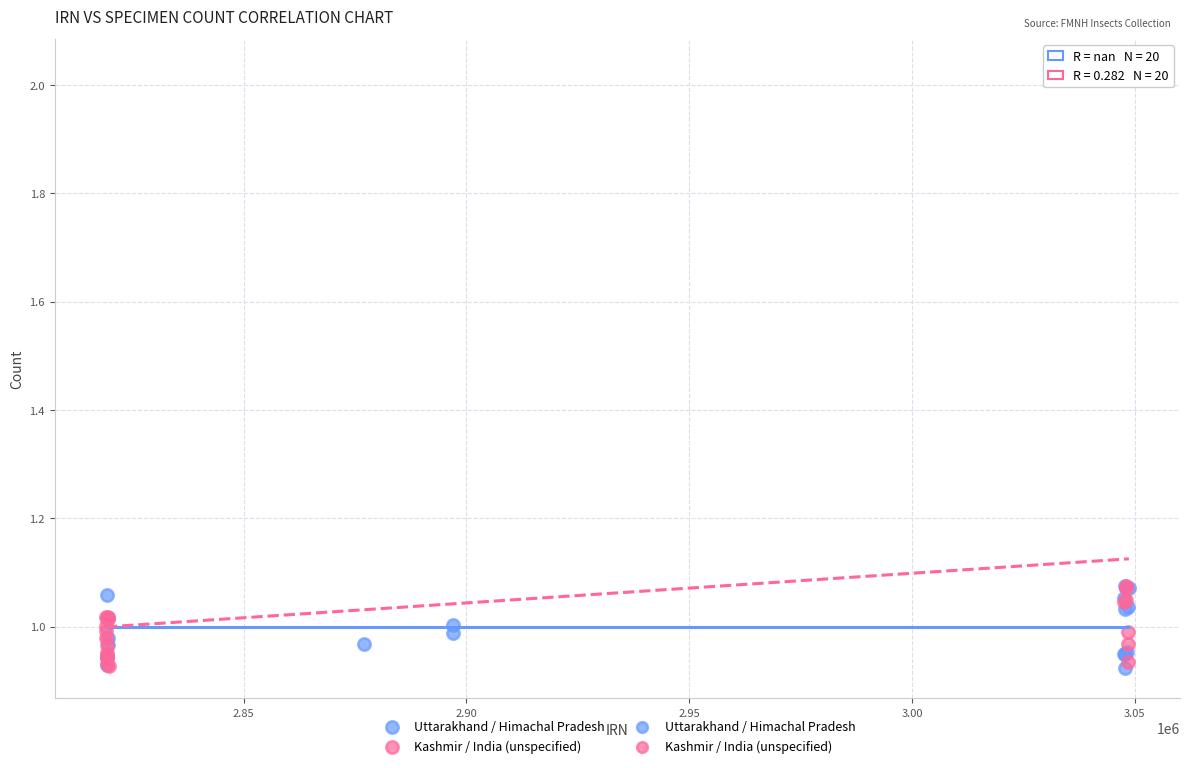

Which series reaches the maximum Y coordinate?

Kashmir / India (unspecified)